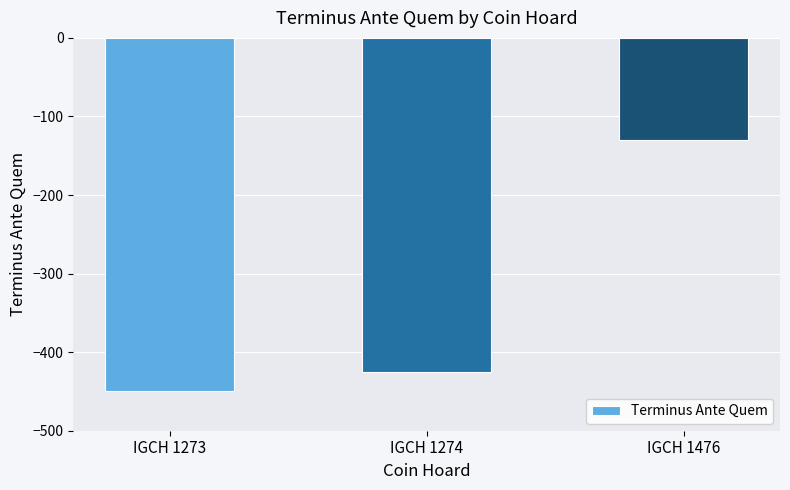

Count the number of data series in this chart.

1